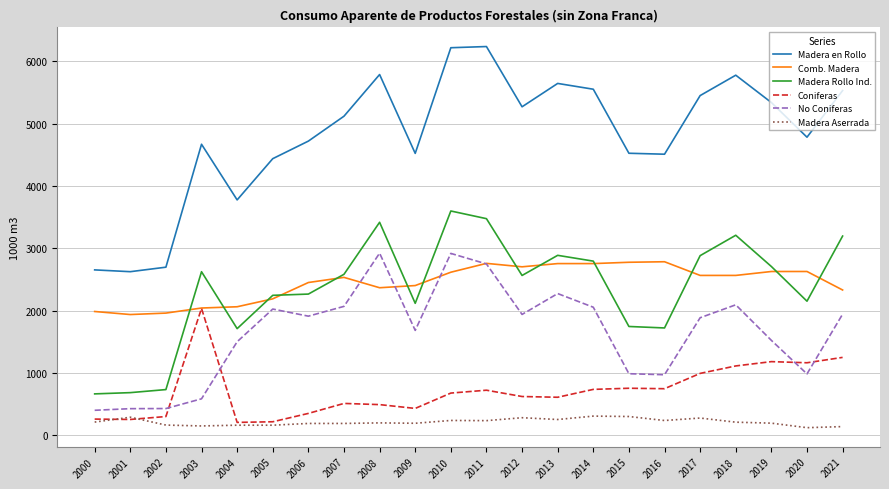

The value of Coniferas at 2021 is 1252.0. True or false?

True